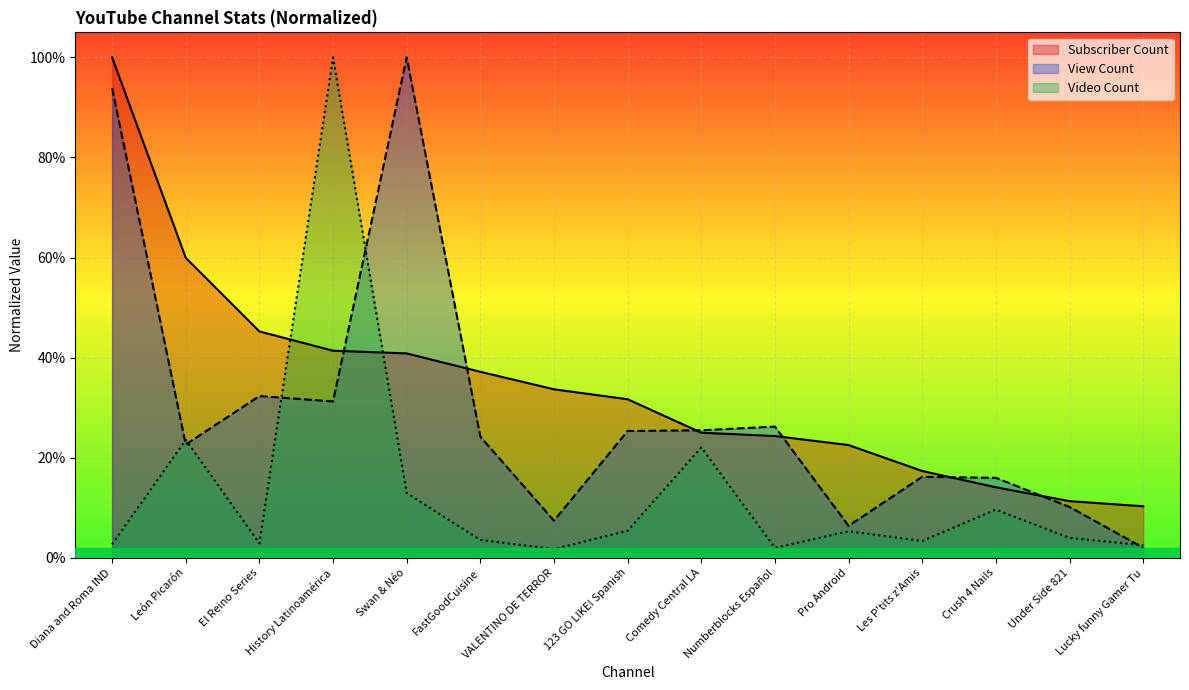

Which series has the largest total across all categories?

Subscriber Count